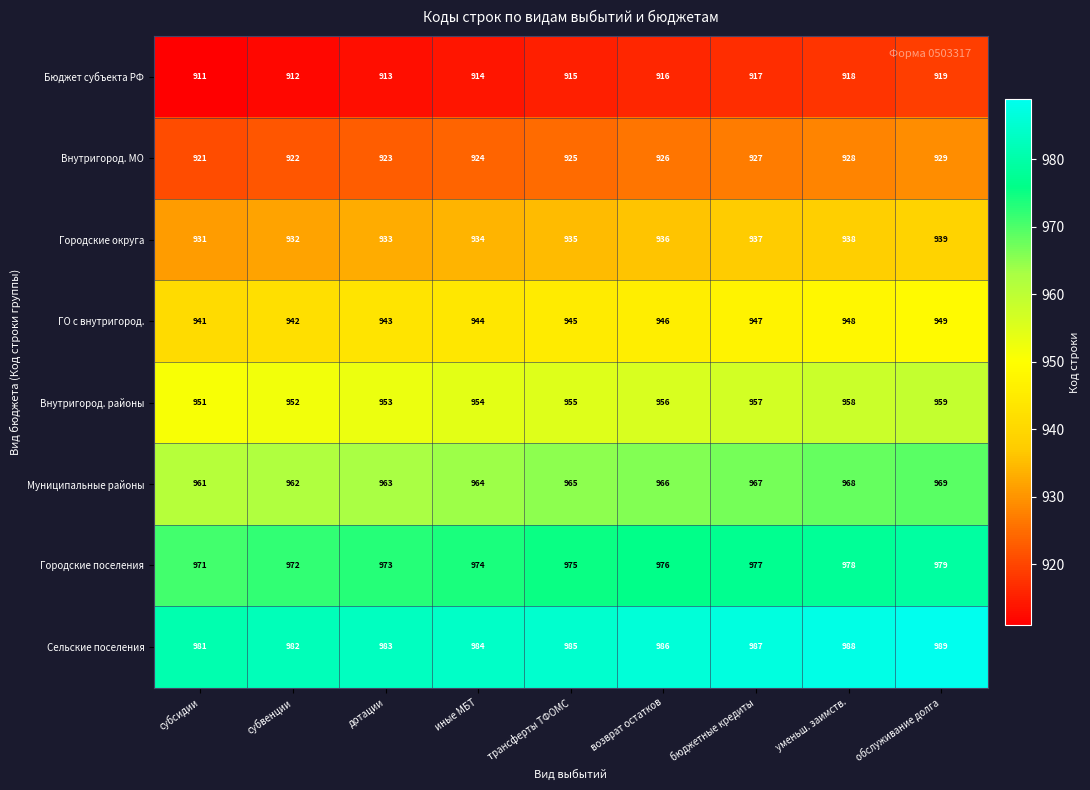

Is it true that Внутригород. МО equals 1355 at бюджетные кредиты?

False